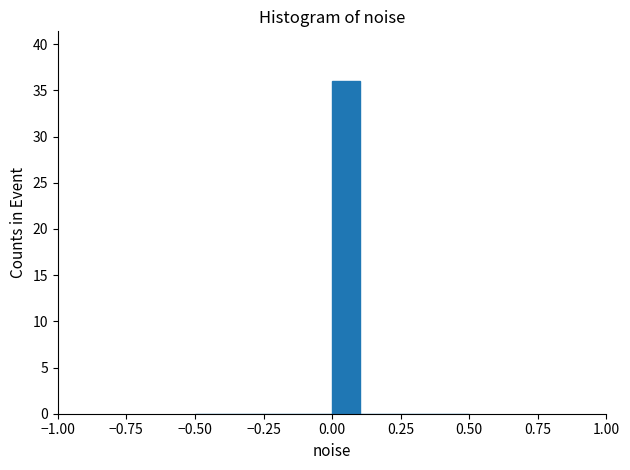

Around what value on the x-axis is the tallest bar? Give the approximate position of its centre, as read against the axis.

0.05